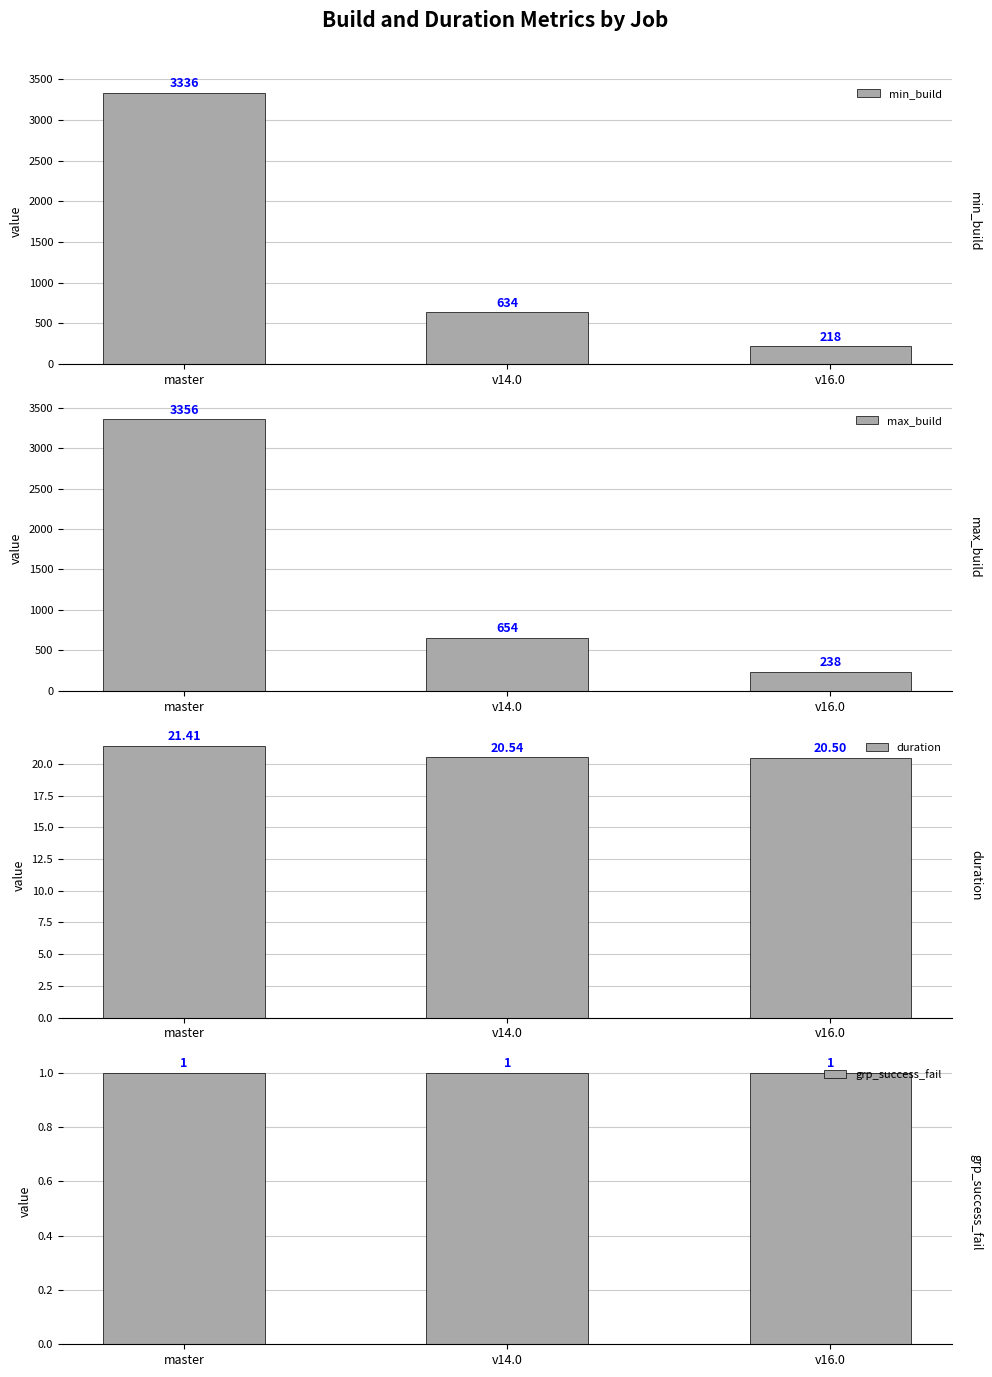

What are all the series names shown in the legend?

min_build, max_build, duration, grp_success_fail